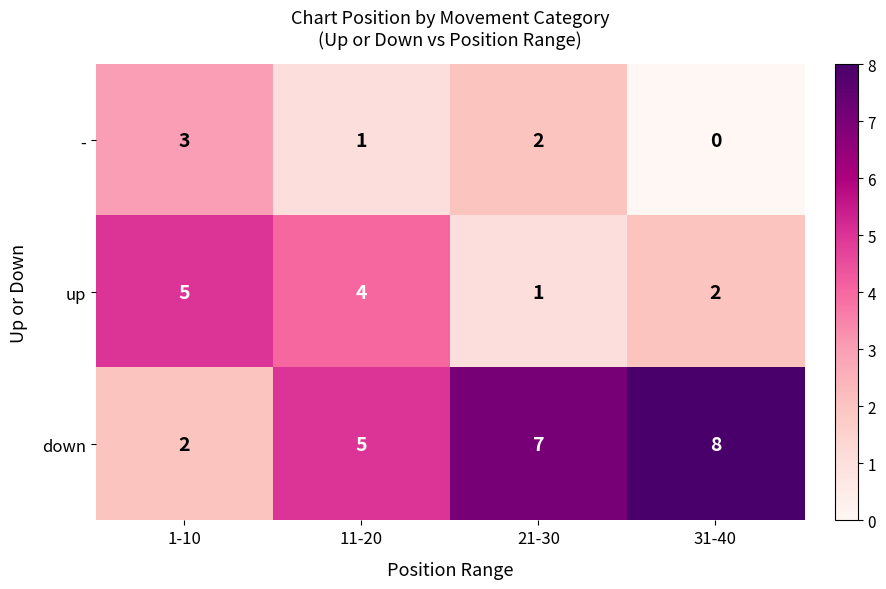

Reading right to left, extract all data points from this chart.

-: 0	2	1	3
up: 2	1	4	5
down: 8	7	5	2